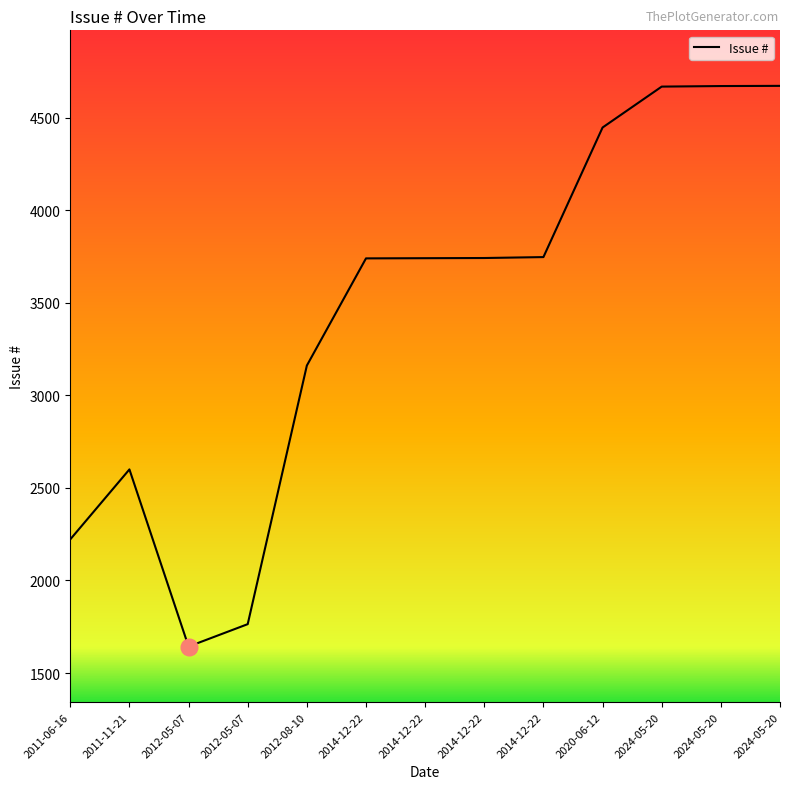

Which category has the highest value across all series?

2024-05-20